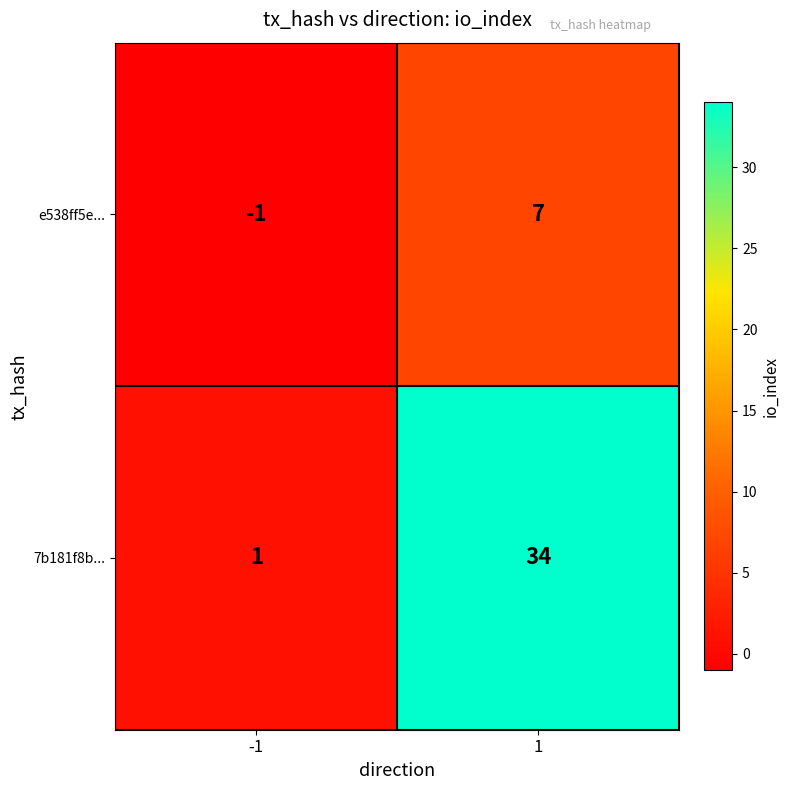

List the series in order of their peak value, highest first.

7b181f8b..., e538ff5e...